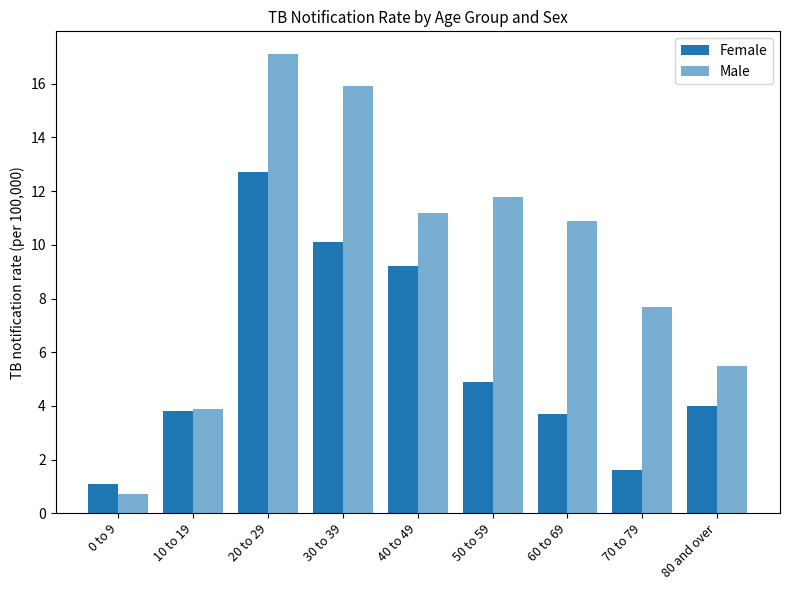

Read the Male value at 10 to 19.

3.9